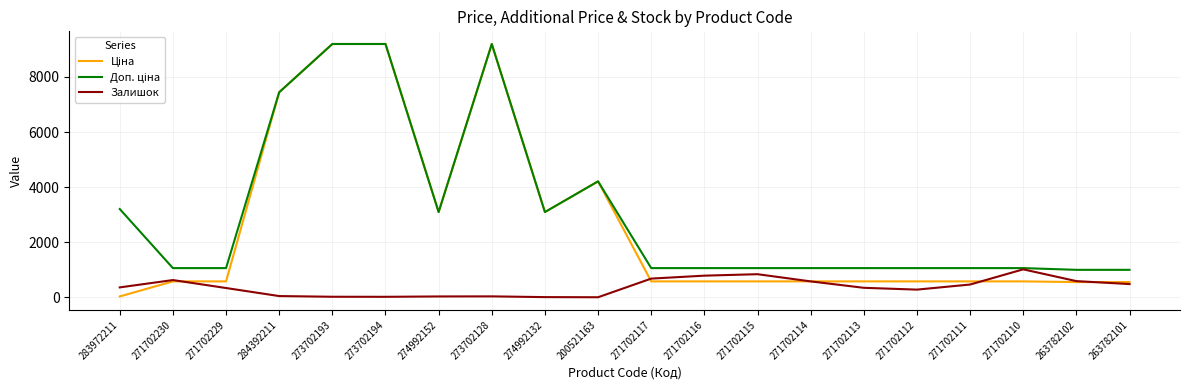

What is the maximum value shown in the chart?

9196.3